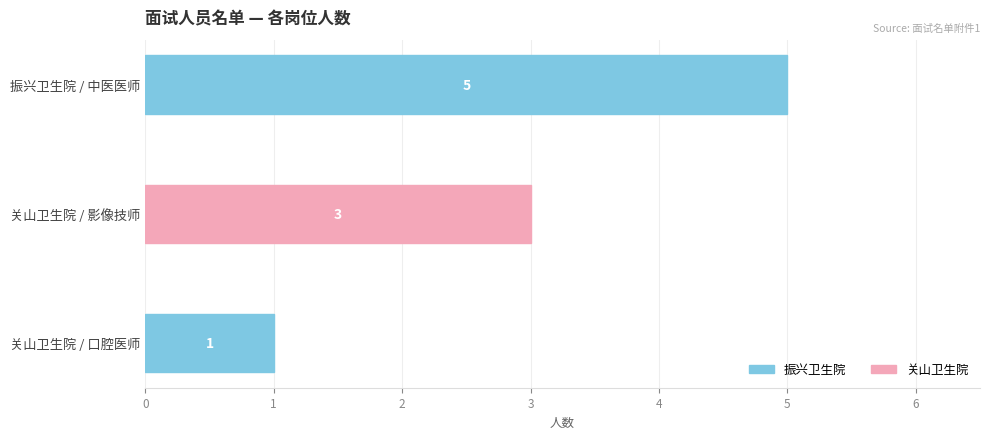

Does the chart contain stacked bars?

No